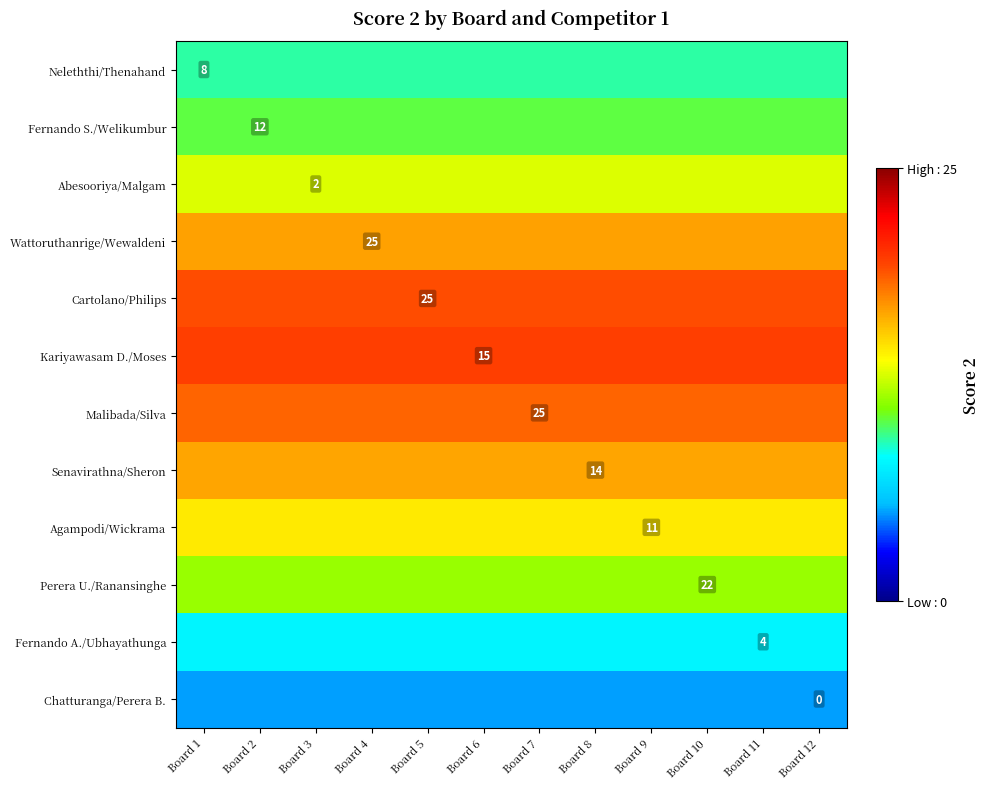

At how many categories does at least one series exceed 5?

12